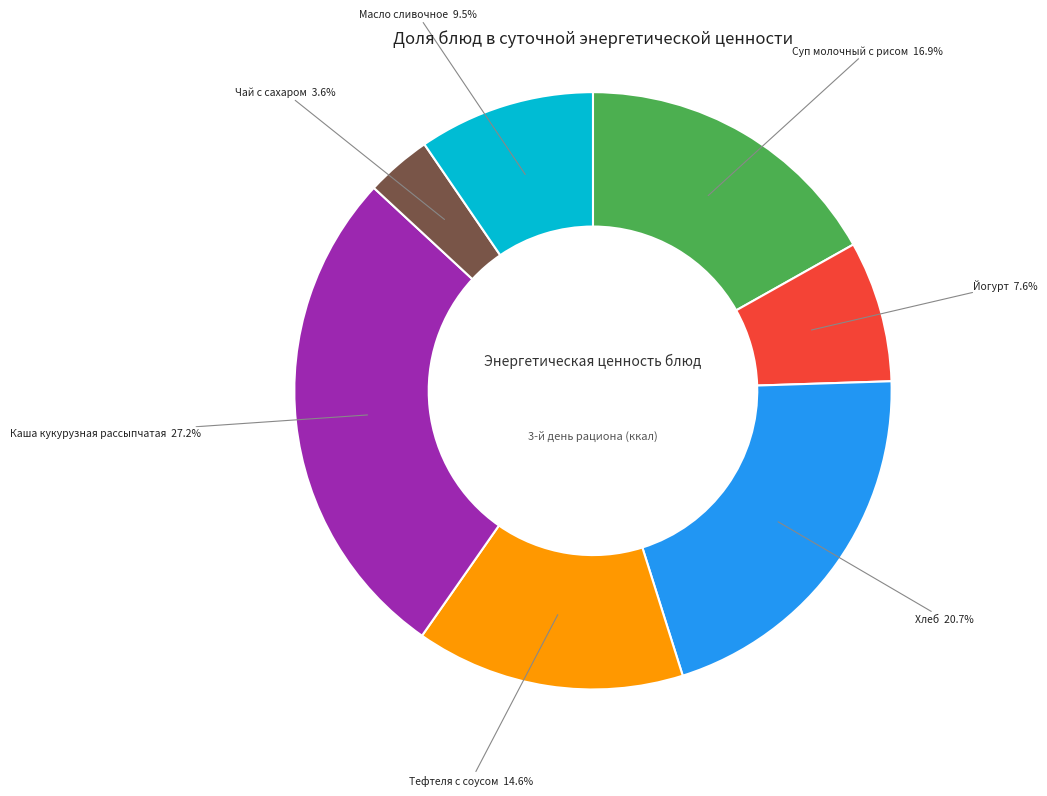

Is there any slice that represents more than half of the pie?

No